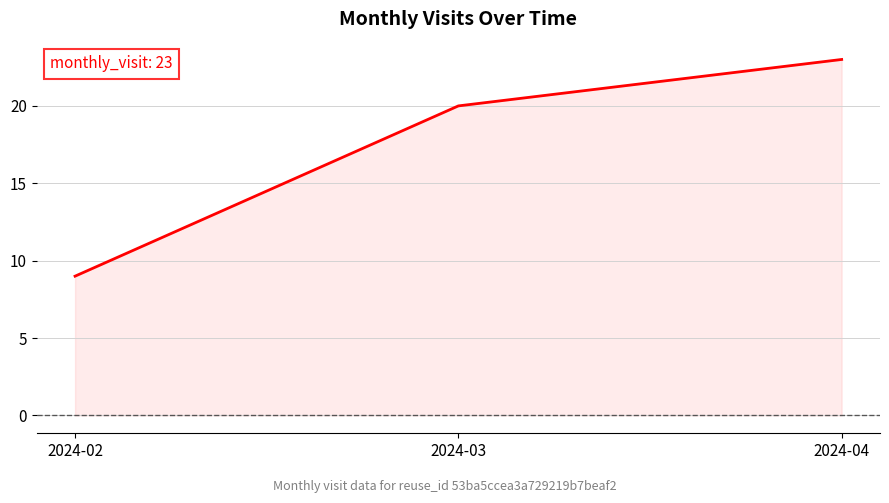

The chart shows a value of 9 at 2024-02. True or false?

True